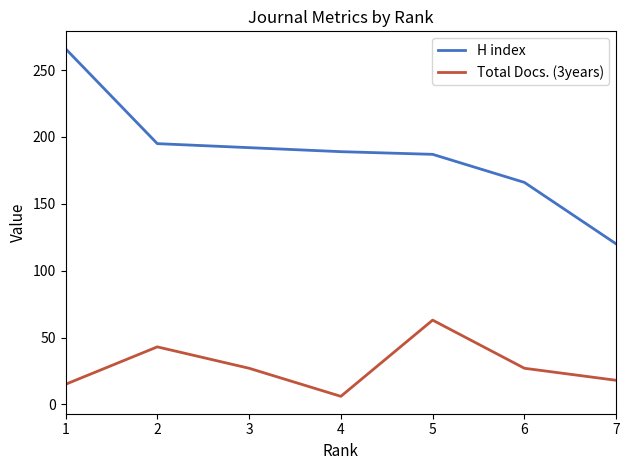

List the series in order of their peak value, lowest first.

Total Docs. (3years), H index